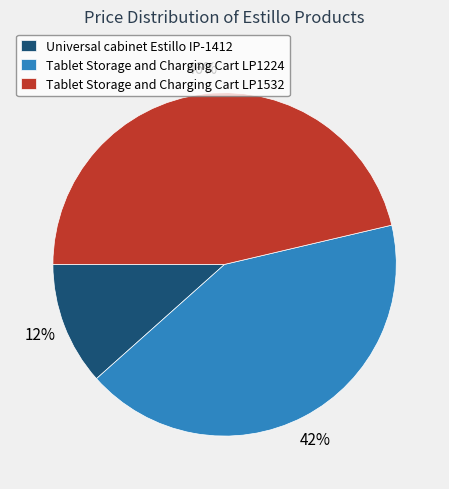

Does Tablet Storage and Charging Cart LP1224 account for over 50% of the chart?

No